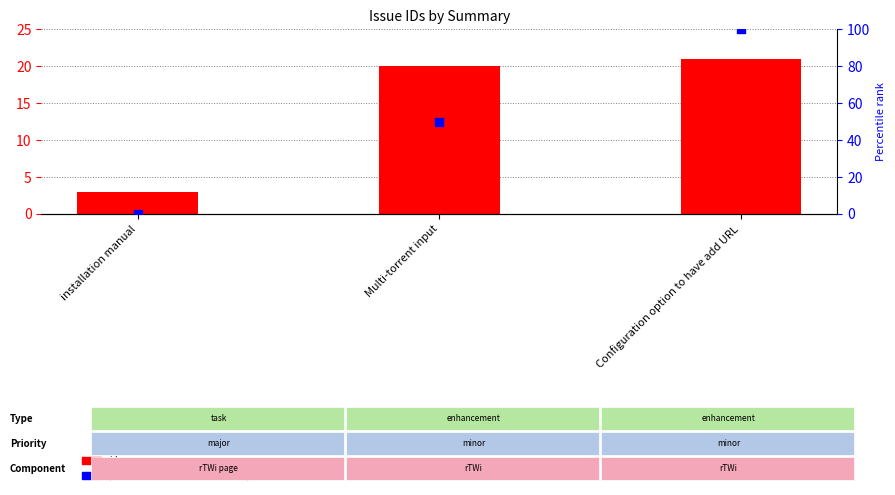

What are all the series names shown in the legend?

id, percentile rank within the sample